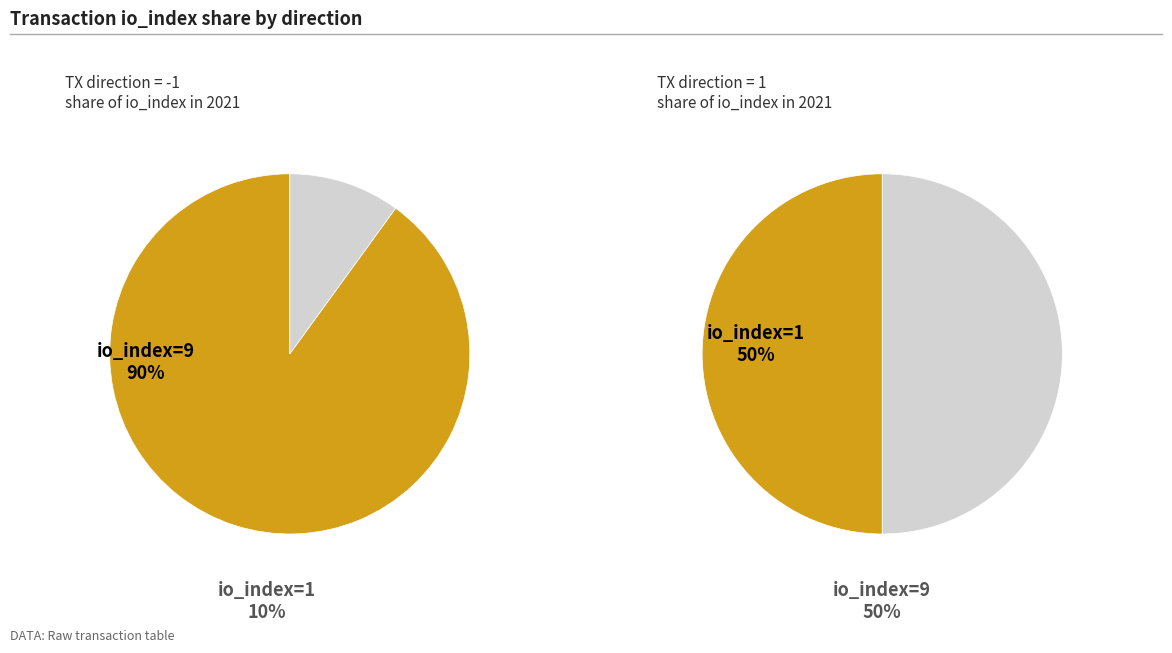

To the nearest percent, what is the difference between the 0 and 1 slice percentages?

80%